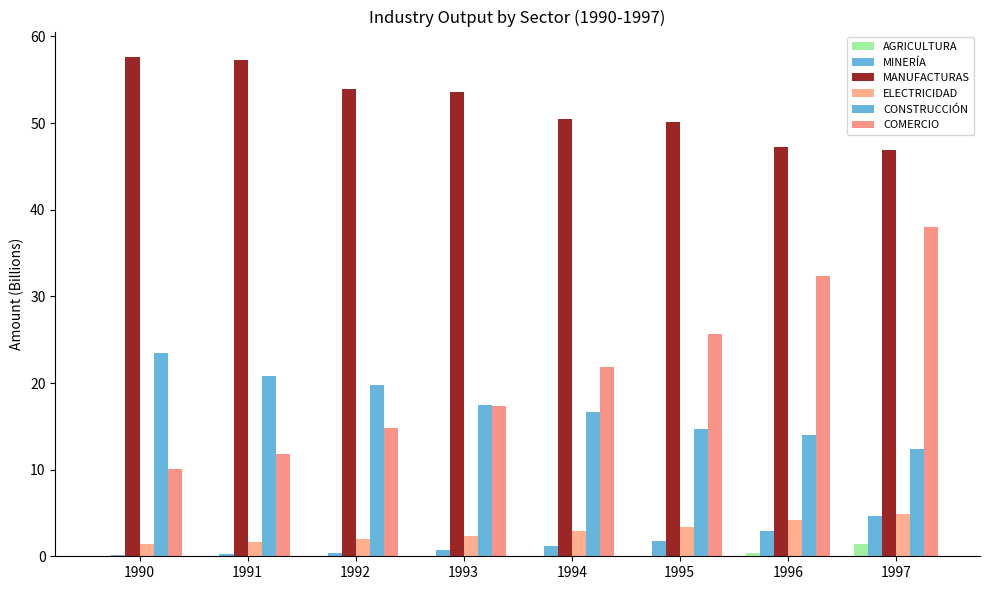

Are the bars horizontal?

No